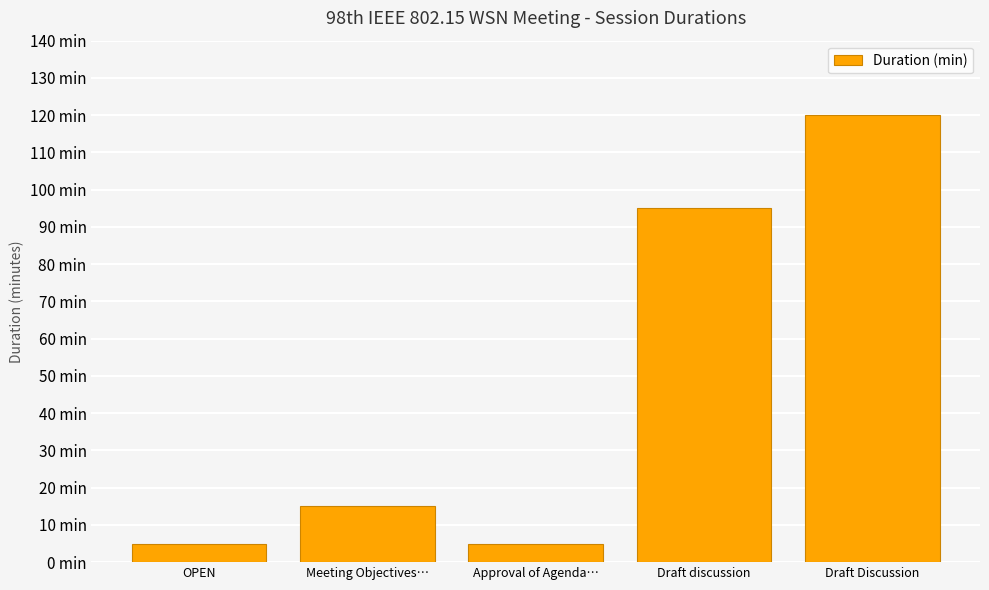

What is the difference between the maximum and minimum values?

115